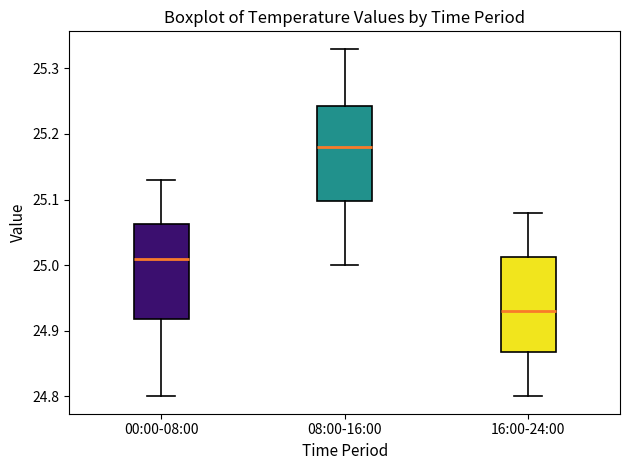

Where does the upper whisker of the box for 16:00-24:00 end on the y-axis? The values are not printed on the chart, so give them approximately, as read against the axis.

25.08